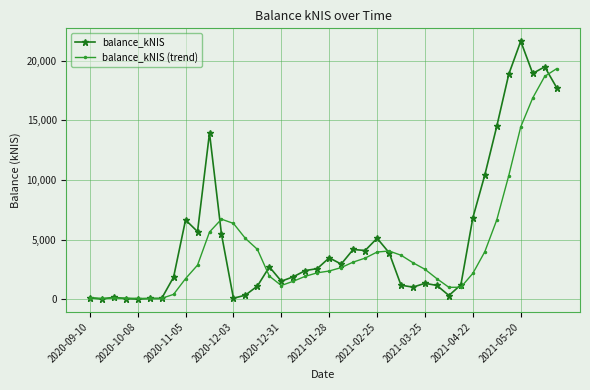

What is the value of the balance_kNIS point at the 25th from the left?

5105.3